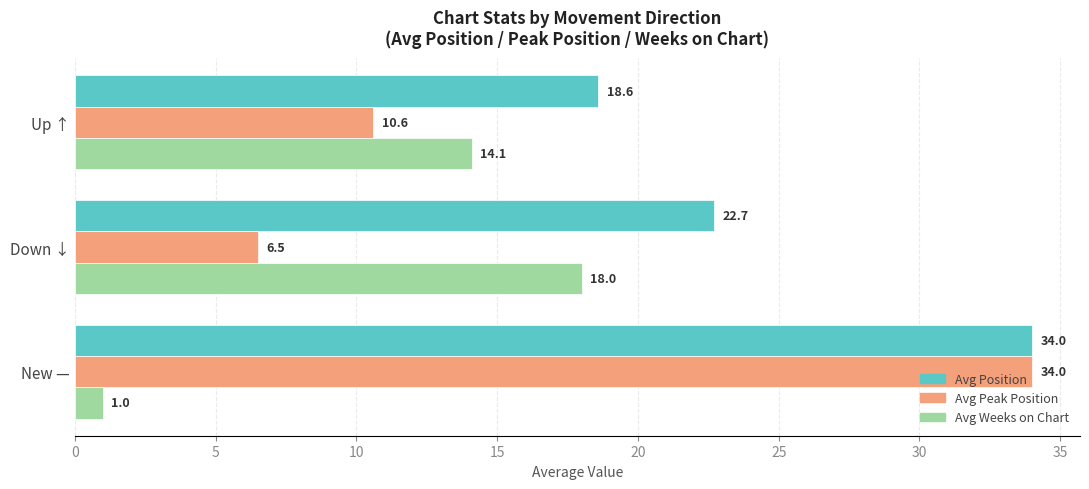

The Avg Position series shows 6.9 at Down ↓. True or false?

False